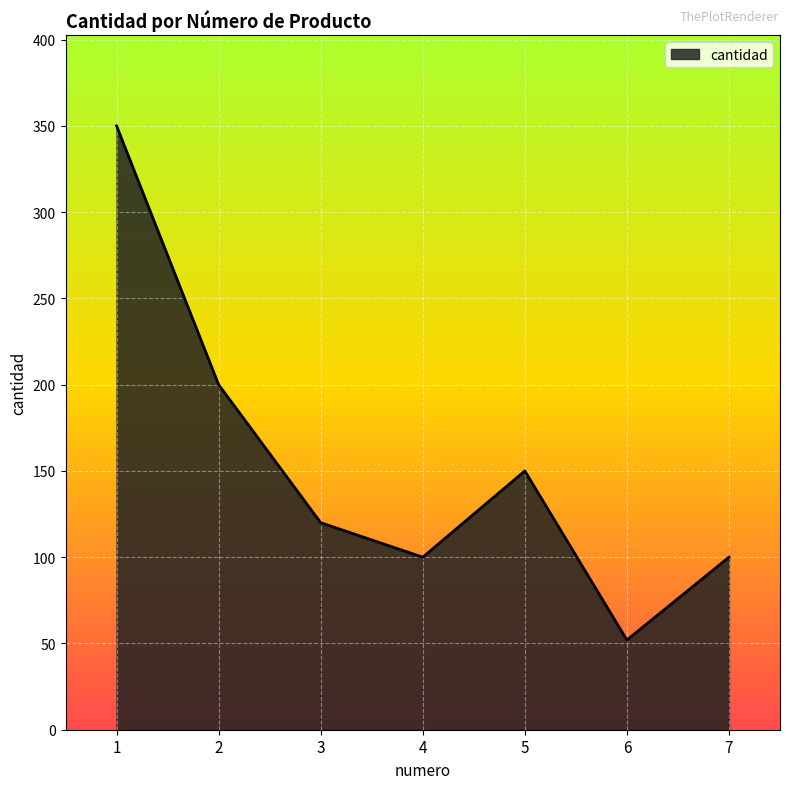

What is the change in value from 3 to 7?

-20